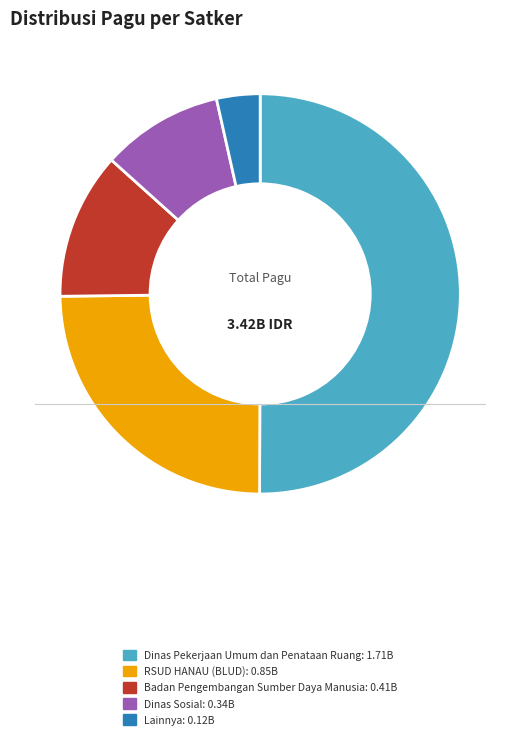

How many segments does this pie chart have?

5